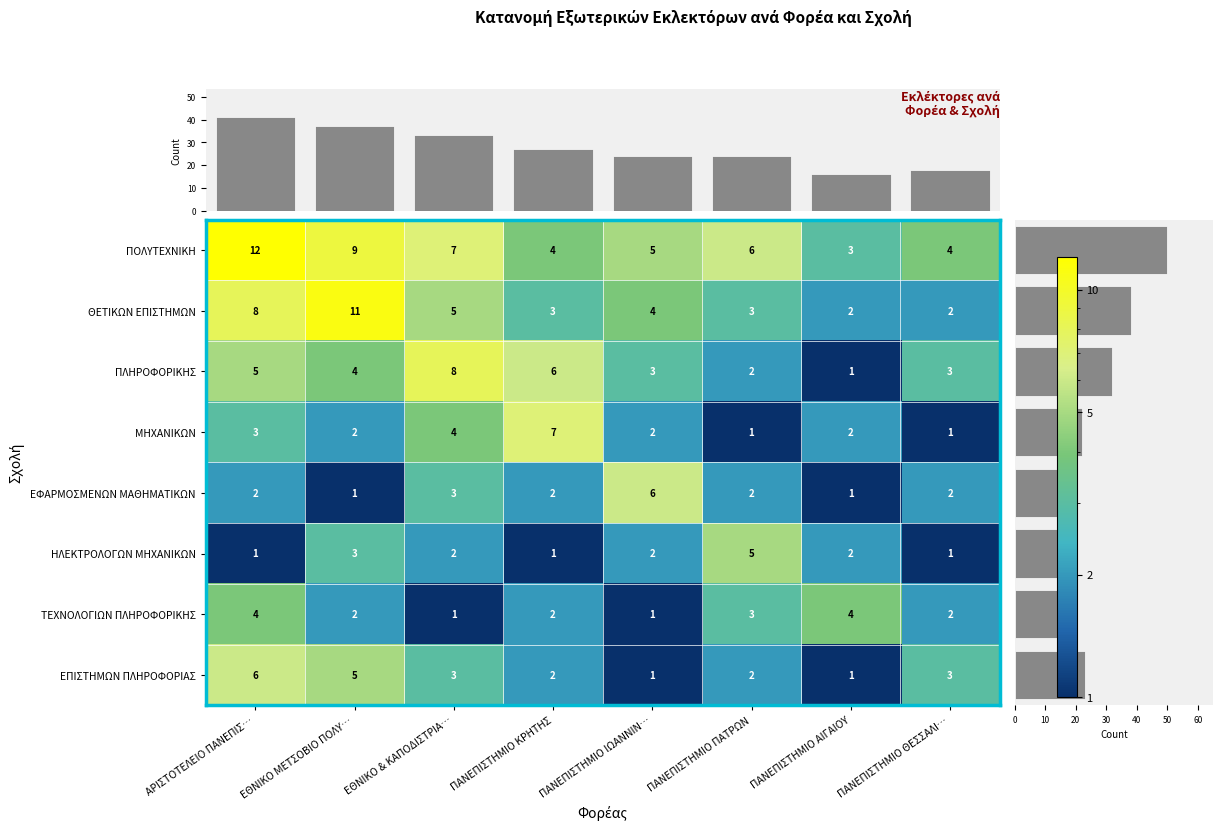

Where is ΠΛΗΡΟΦΟΡΙΚΗΣ nearest to the value 4?

ΕΘΝΙΚΟ ΜΕΤΣΟΒΙΟ ΠΟΛΥ…